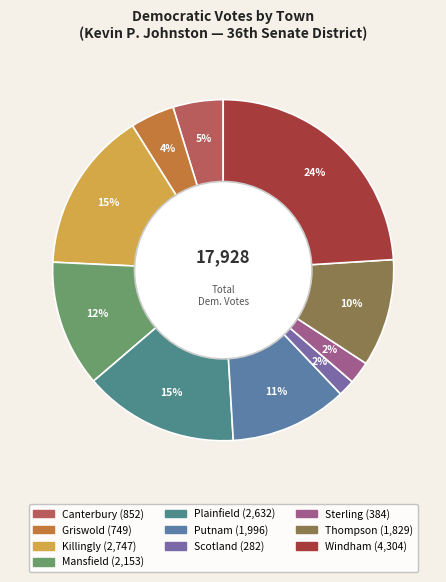

Count the number of slices in the pie.

10